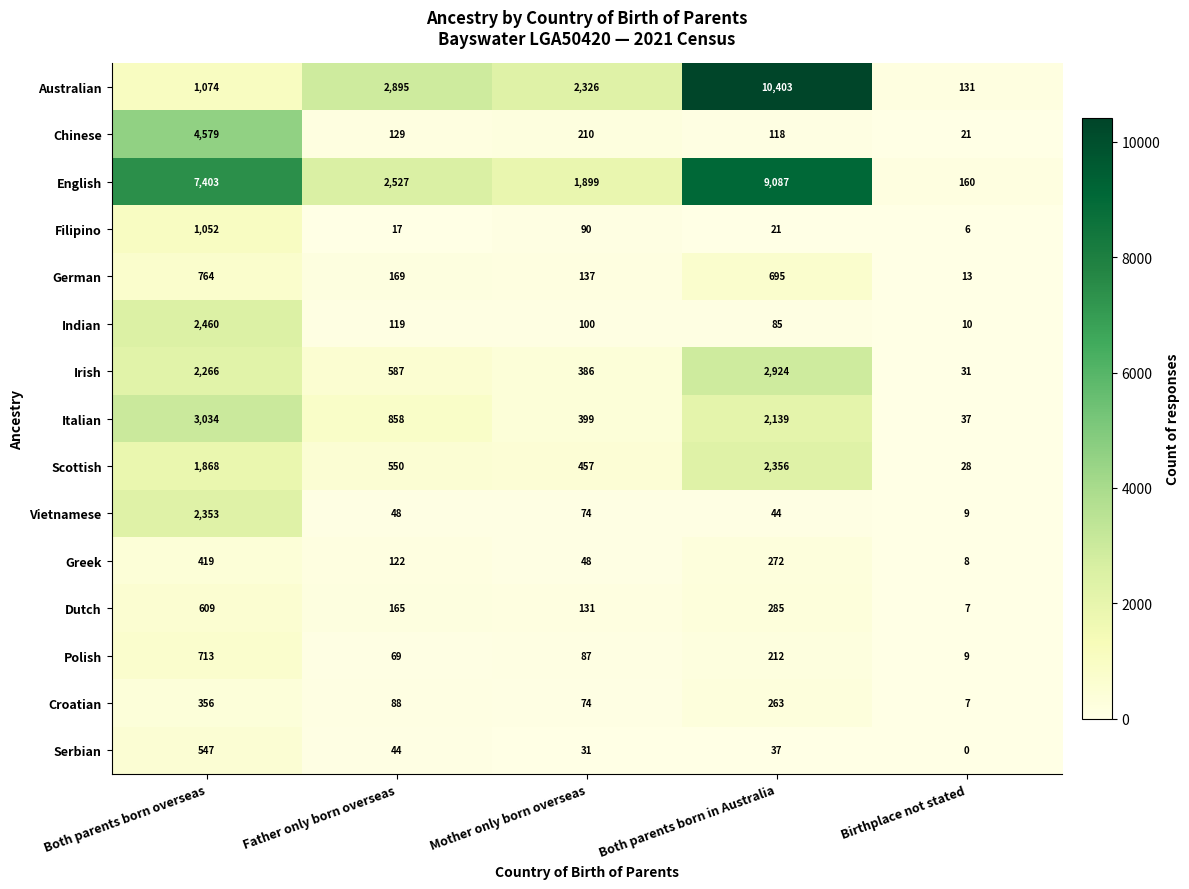

Which series changed the most between Father only born overseas and Mother only born overseas?

English